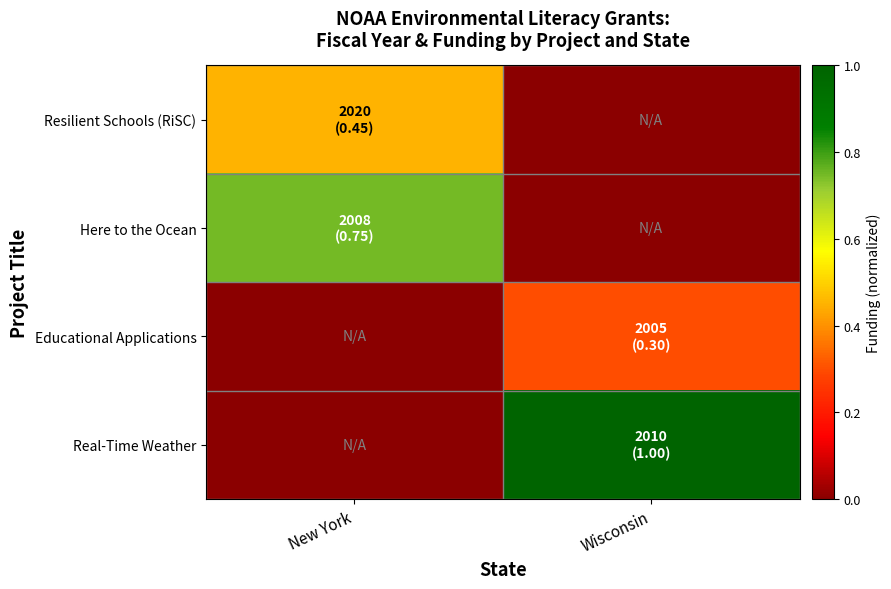

Which category has the highest value across all series?

Wisconsin